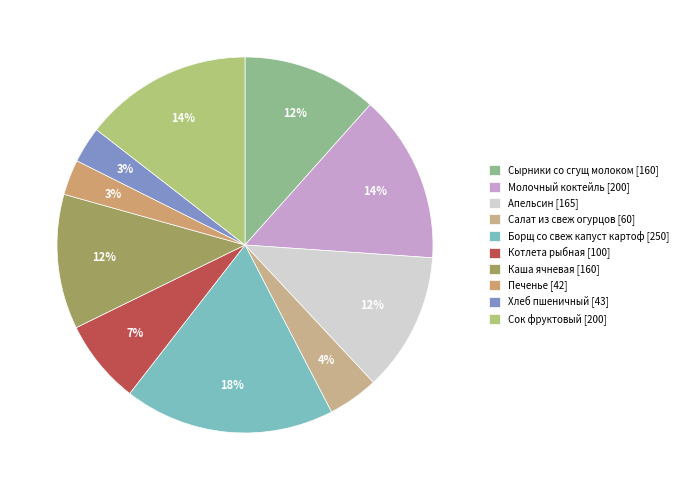

Approximately how many times larger is the value at Котлета рыбная compared to Молочный коктейль?

0.5